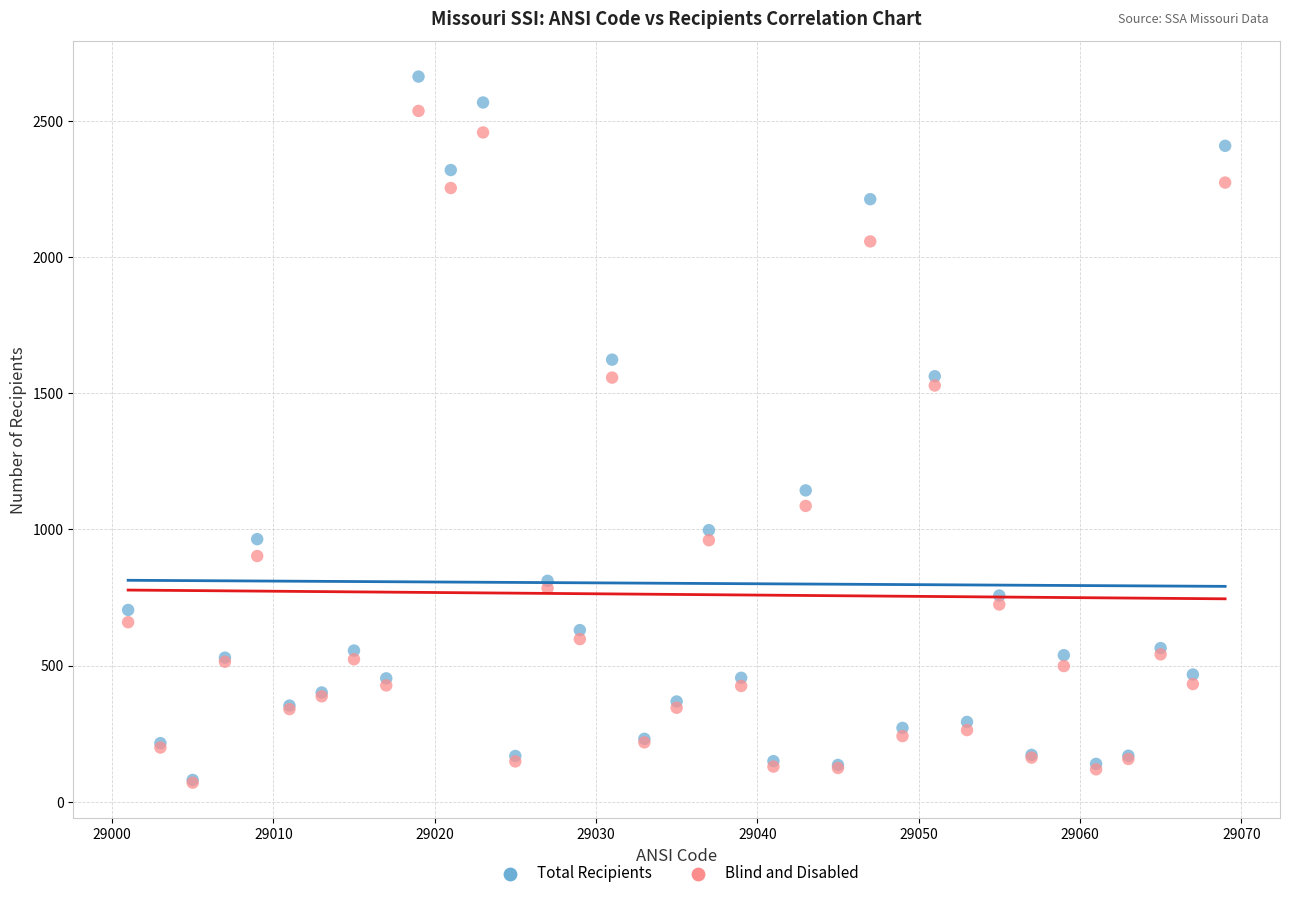

In the Blind and Disabled series, what Y value is closest to 1303?

1086